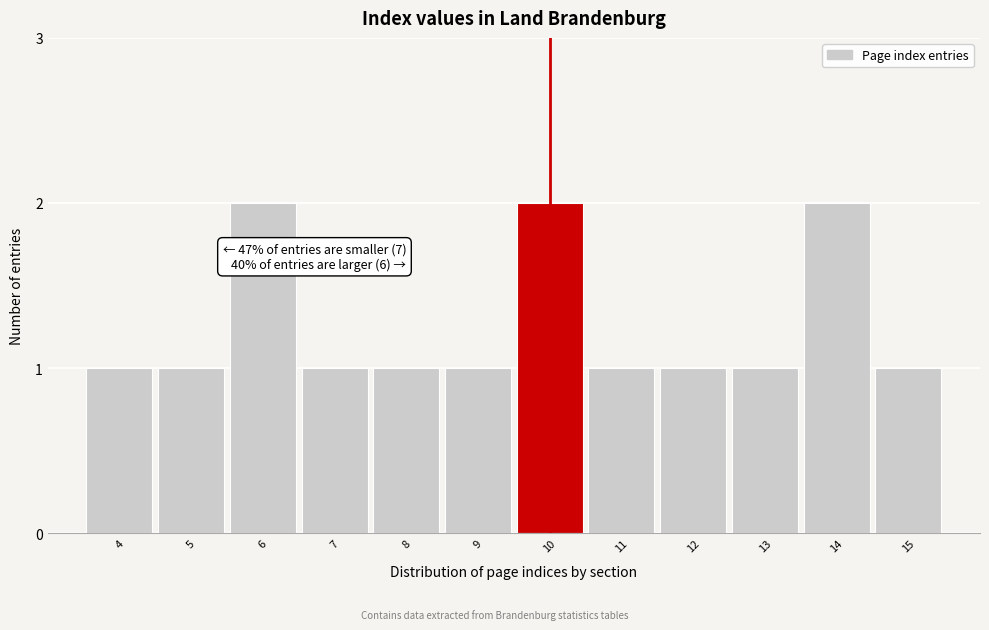

Reading left to right, transcribe all the data shown in this chart.

1	1	2	1	1	1	2	1	1	1	2	1